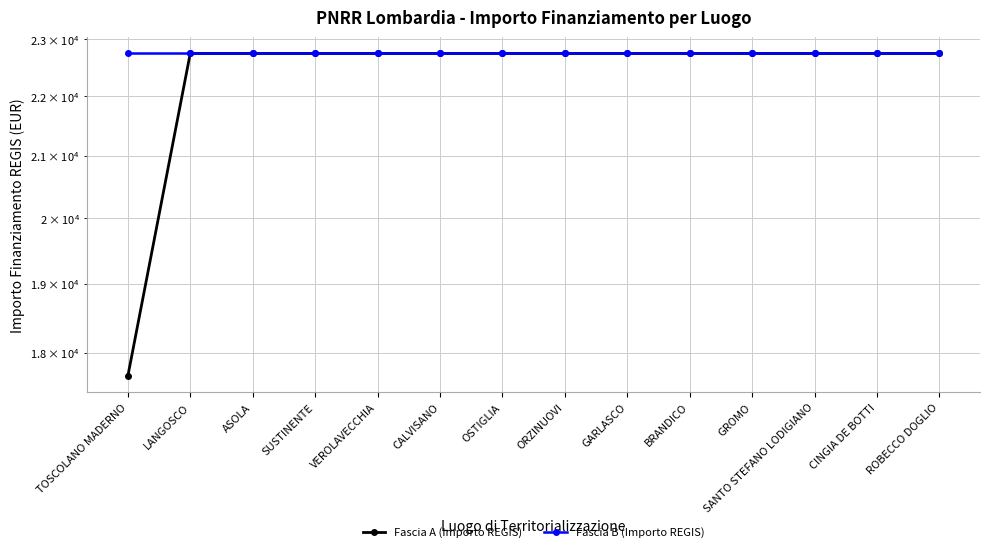

What is the label of the 3rd point from the left?

ASOLA